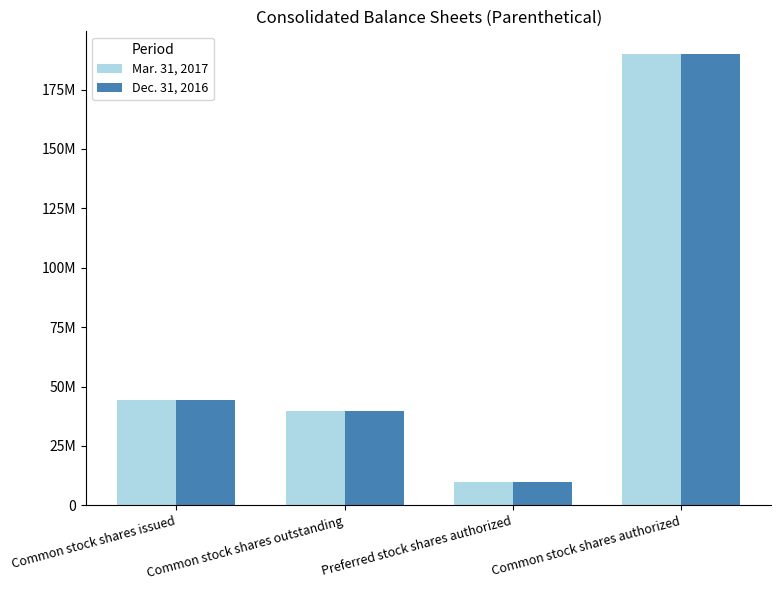

What is the maximum value for Dec. 31, 2016?

190000000